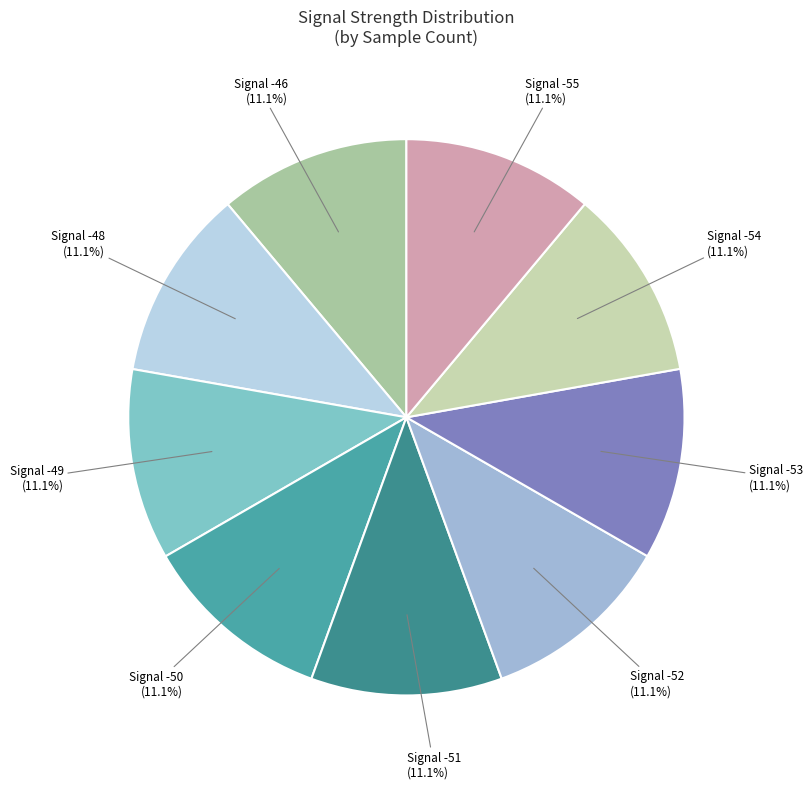

Which slice is the smallest?

-51